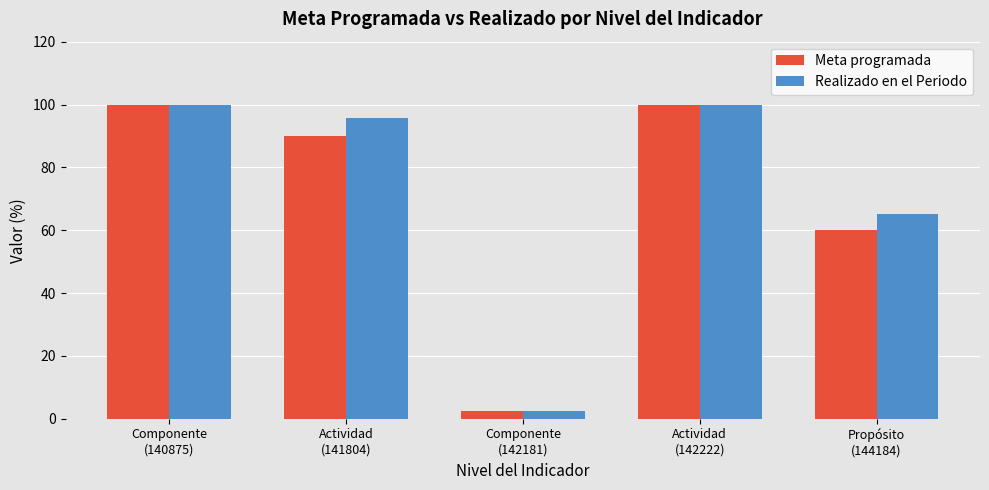

Reading right to left, list all the values displayed in this chart.

Meta programada: Propósito
(144184)=60.0	Actividad
(142222)=100.0	Componente
(142181)=2.4	Actividad
(141804)=90.0	Componente
(140875)=100.0
Realizado en el Periodo: Propósito
(144184)=65.0	Actividad
(142222)=100.0	Componente
(142181)=2.4	Actividad
(141804)=95.7	Componente
(140875)=100.0